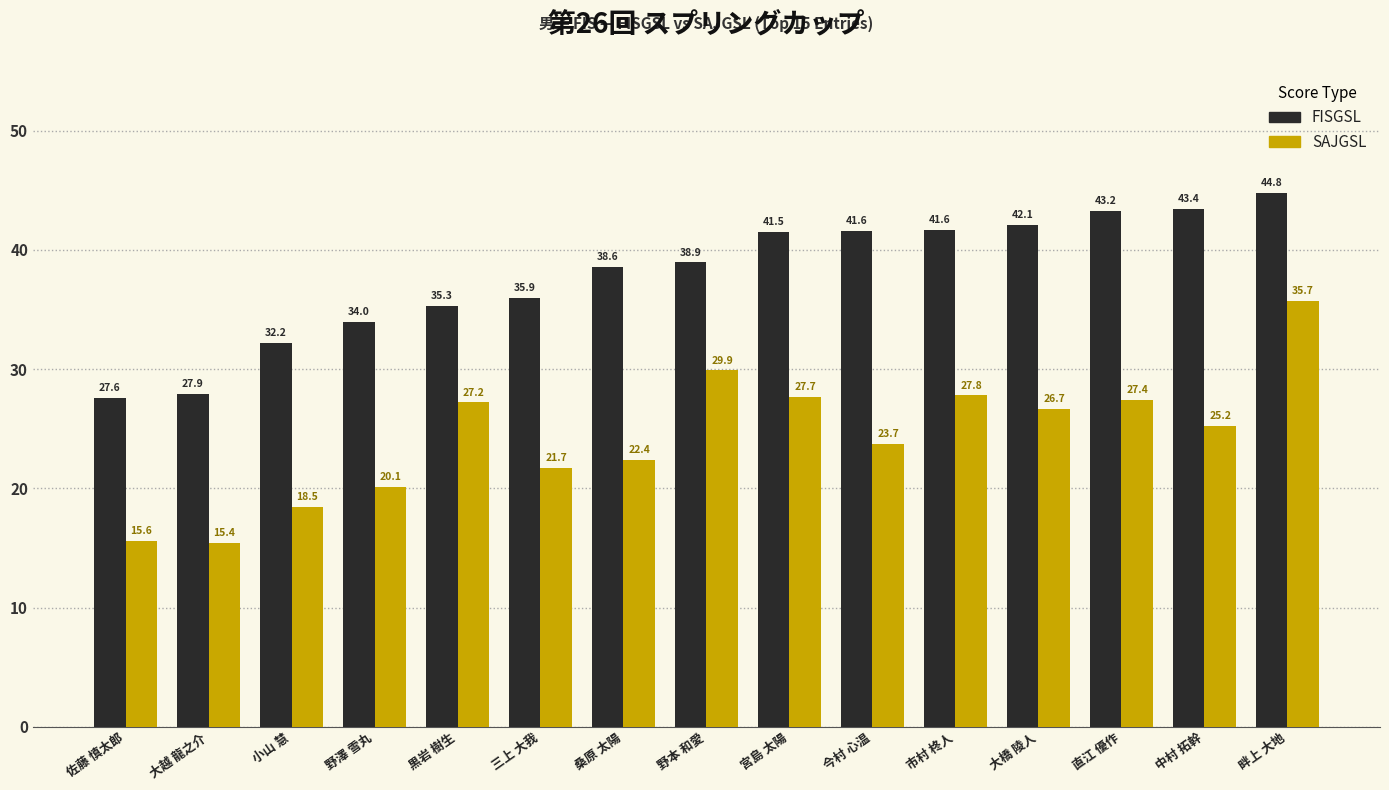

Does the chart contain any negative values?

No